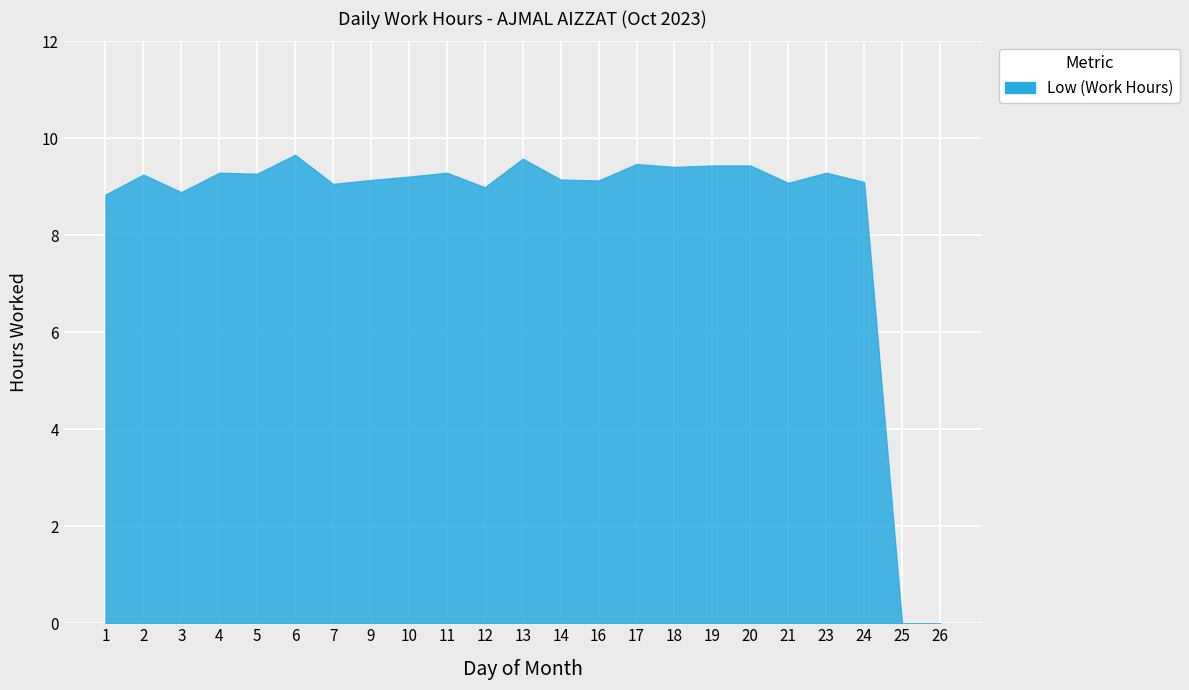

What is the difference between the second highest and second lowest values?

9.6